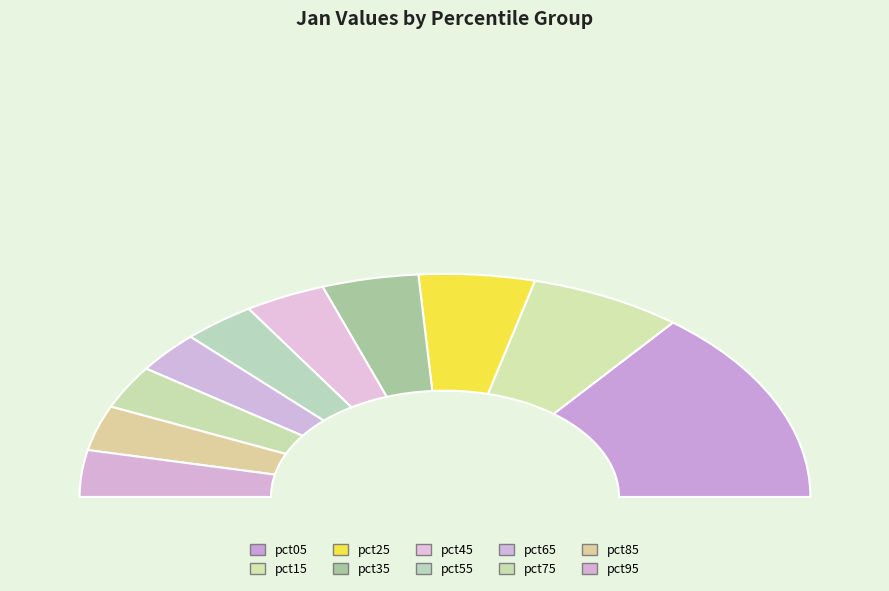

Count the number of slices in the pie.

10